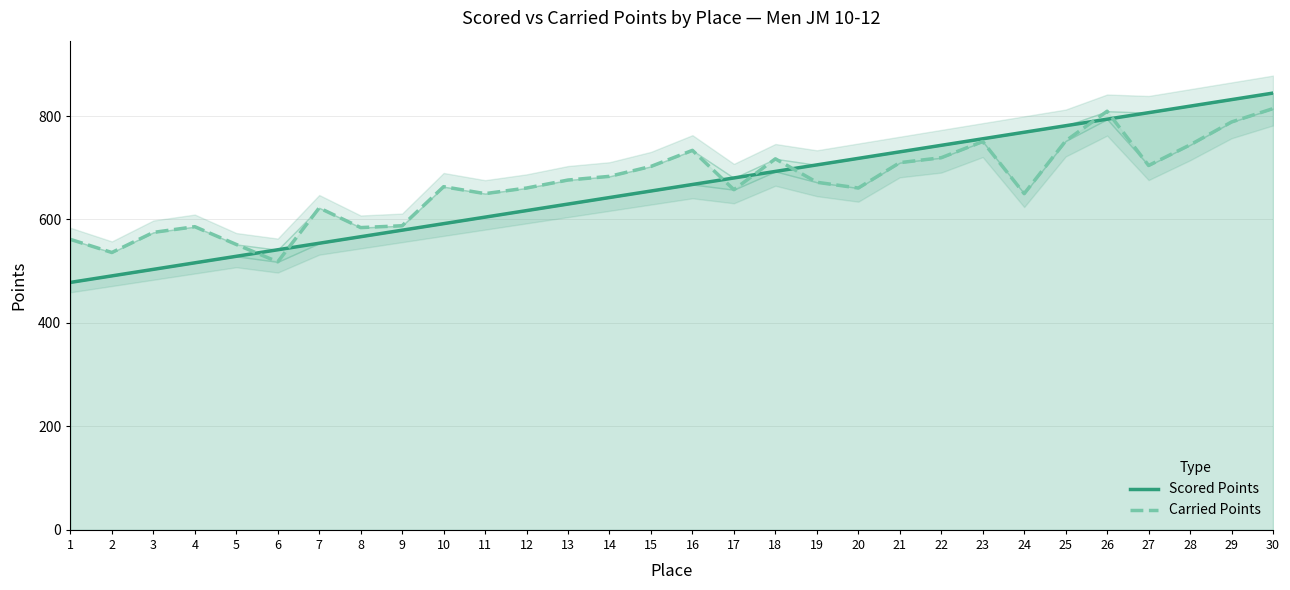

Where is Carried Points nearest to the value 666?

10